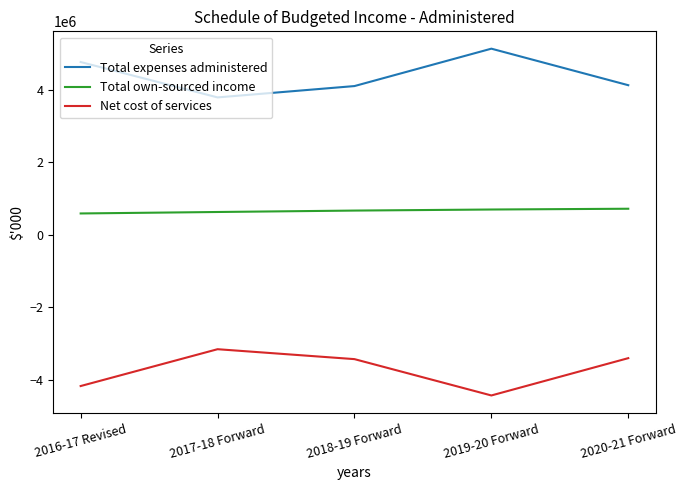

What position from the right is 2018-19 Forward?

3